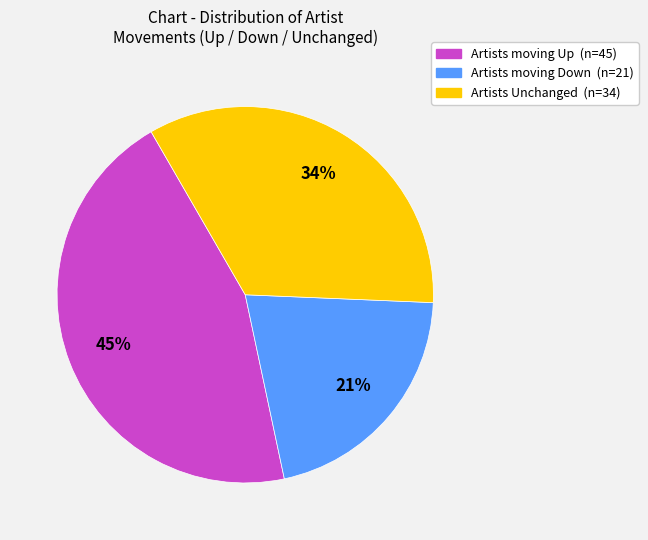

How many segments does this pie chart have?

3